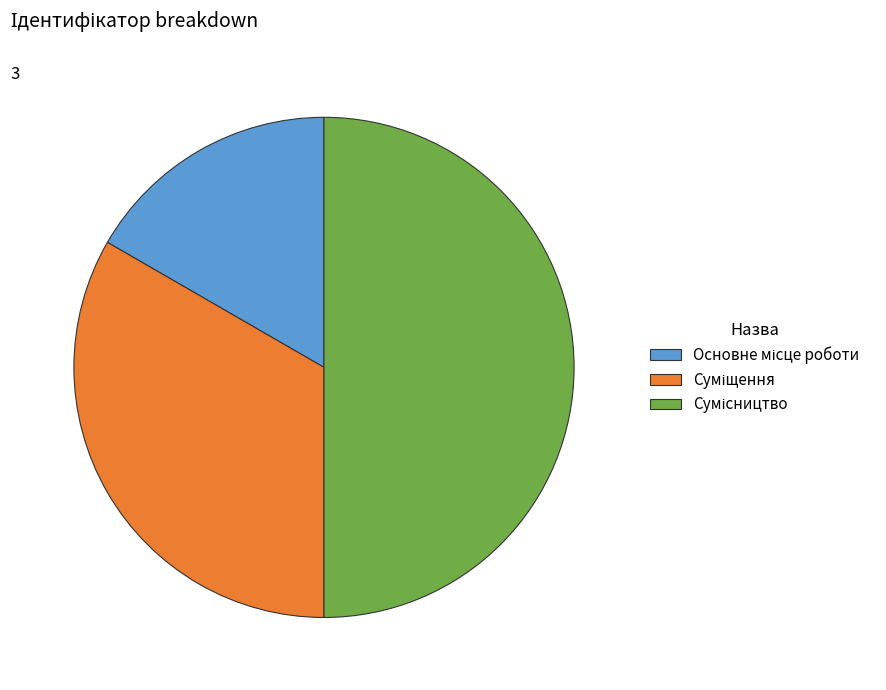

To the nearest percent, what is the average slice percentage?

33%